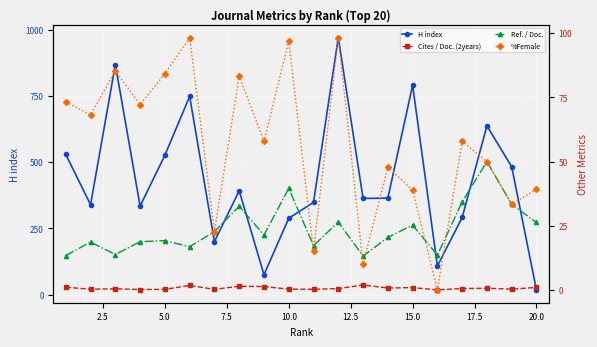

How many times do Cites / Doc. (2years) and %Female cross each other?

2